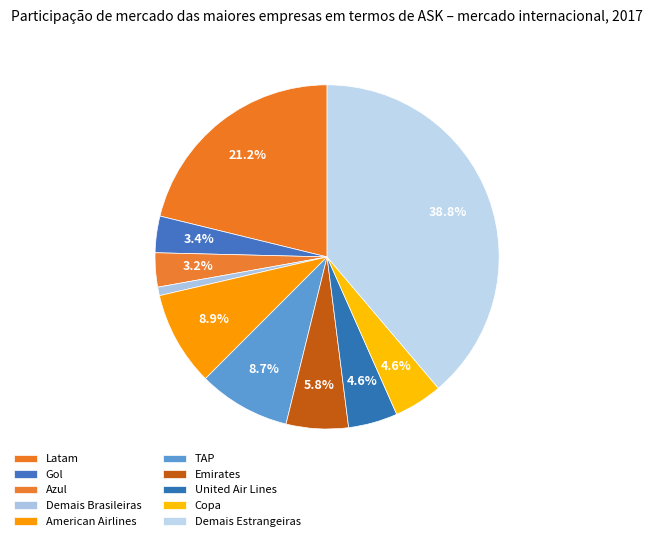

What portion of the pie excludes Copa?

95.4%